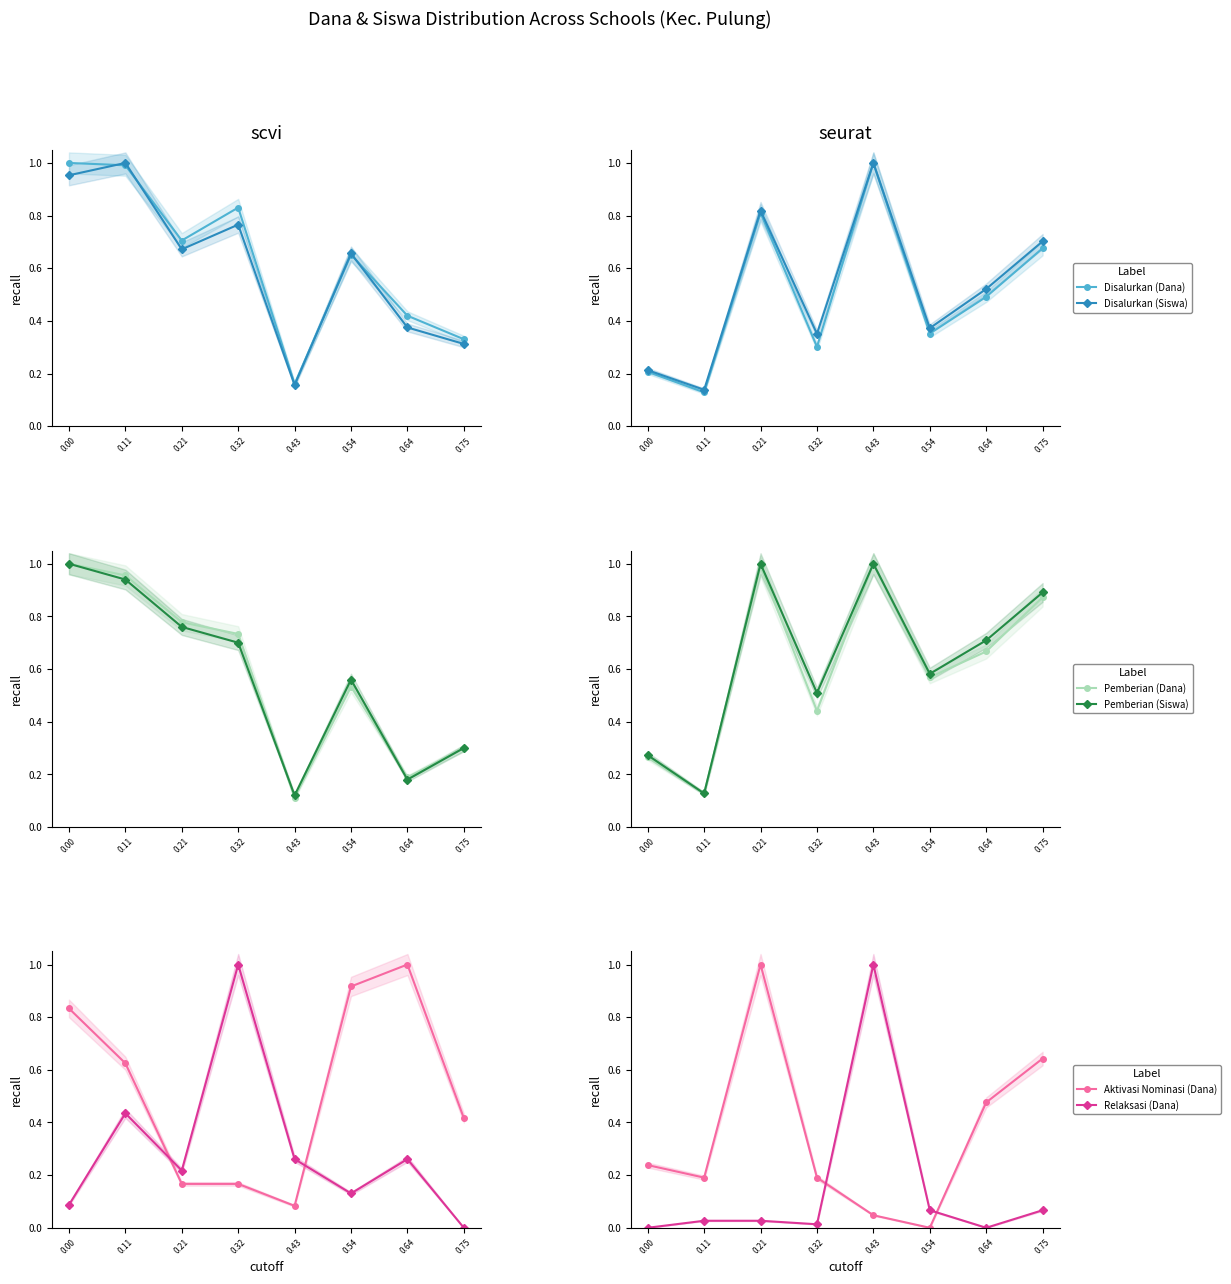

Is the value of Disalurkan (Siswa) at 0.54 greater than the value of Pemberian (Dana) at 0.54?

No